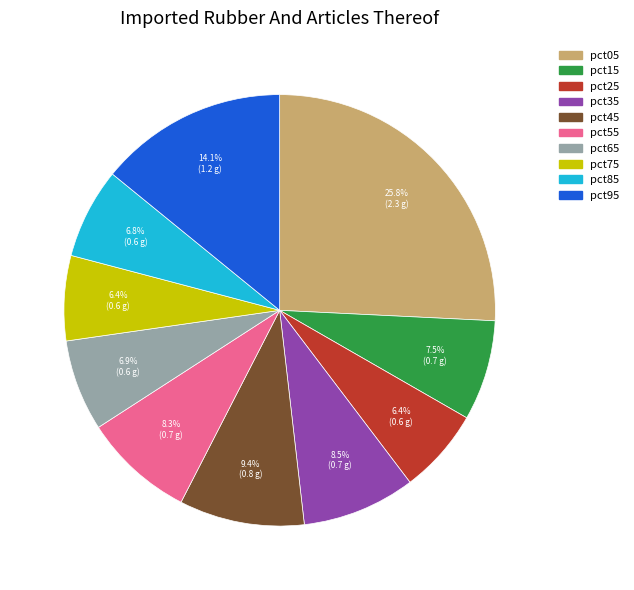

Between pct05 and pct95, which is larger?

pct05